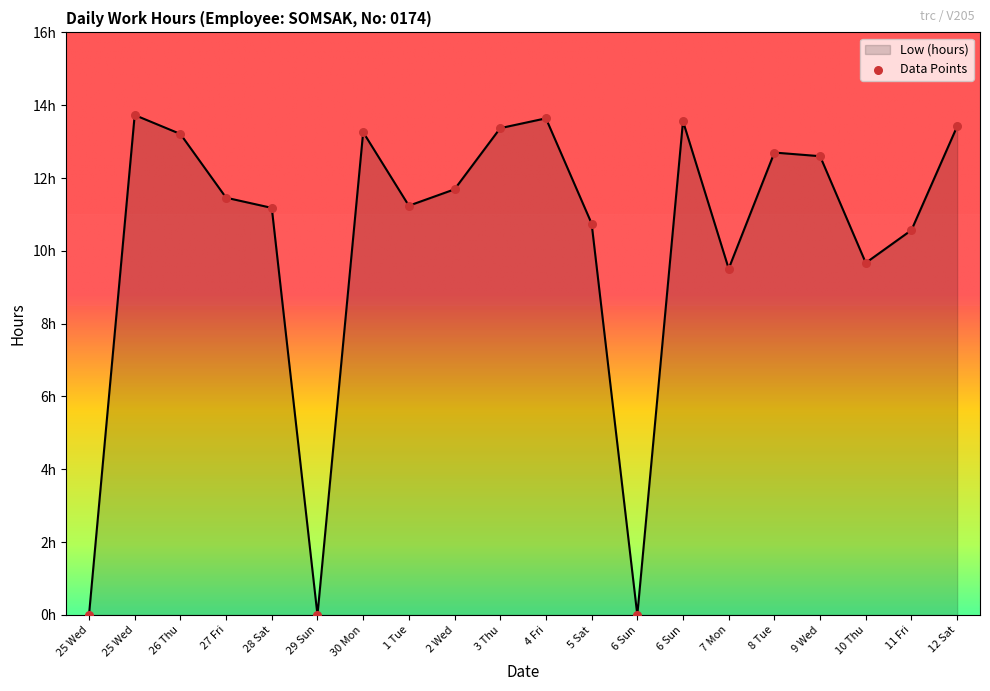

Is this an area chart (filled region under the line)?

Yes